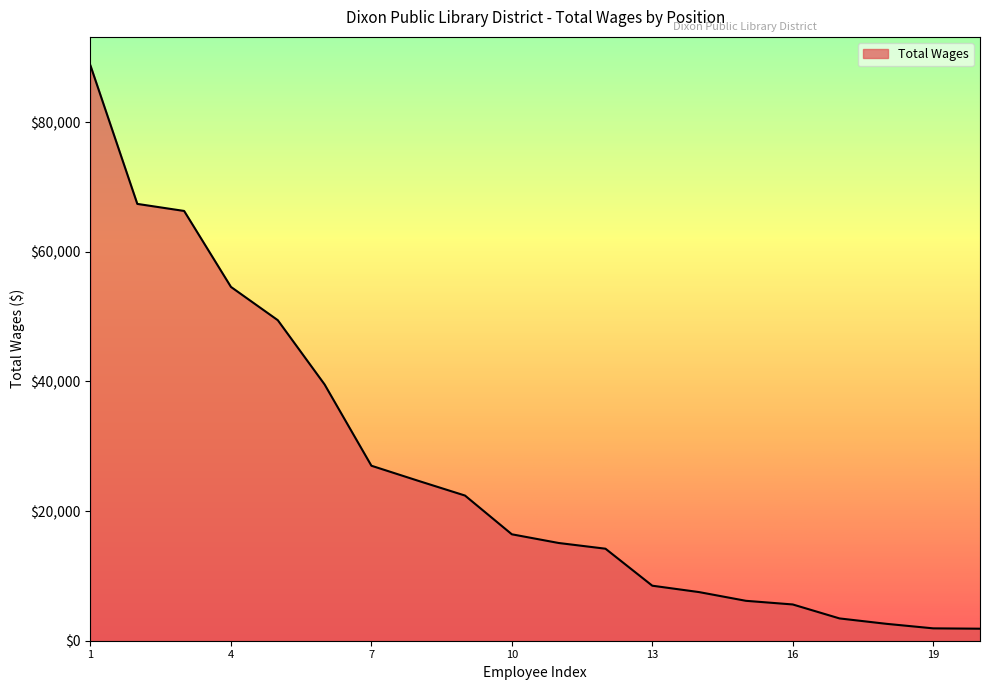

What is the maximum value shown in the chart?

88708